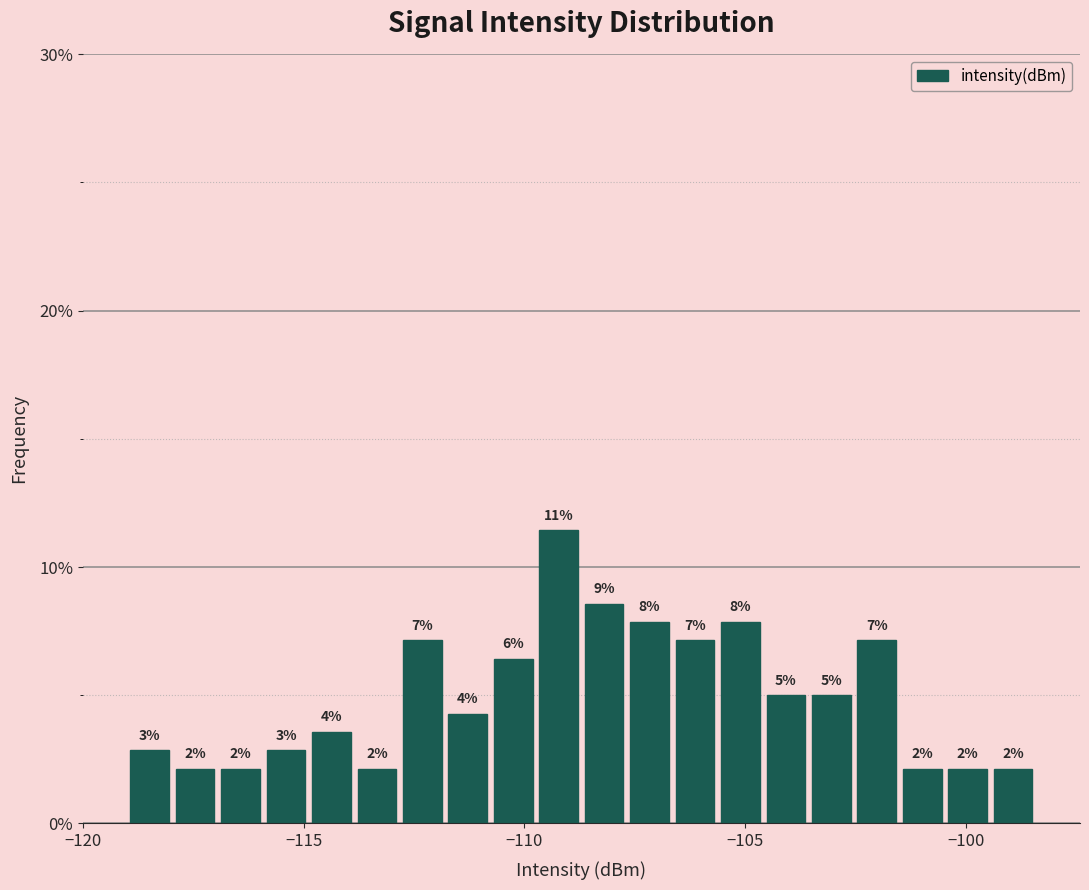

Read against the x-axis, roughly where is the centre of the tallest bar?

-109.0